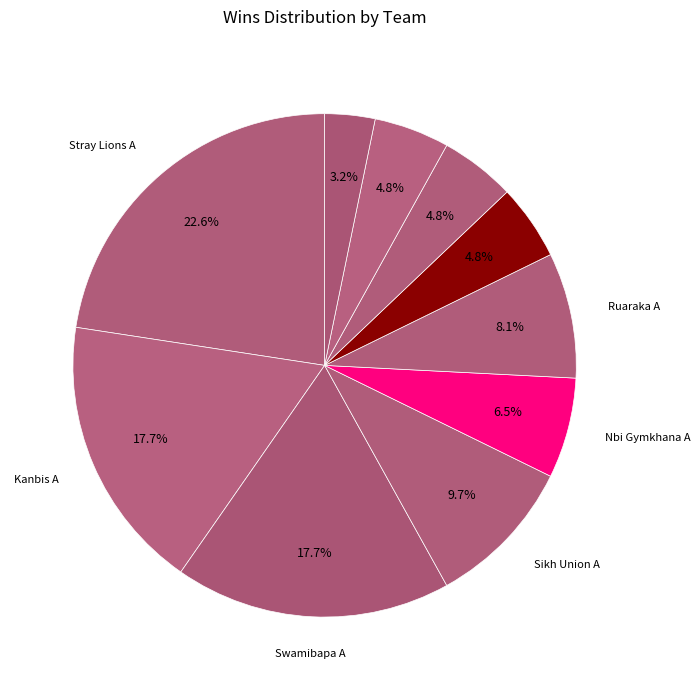

How many slices are in this pie chart?

10